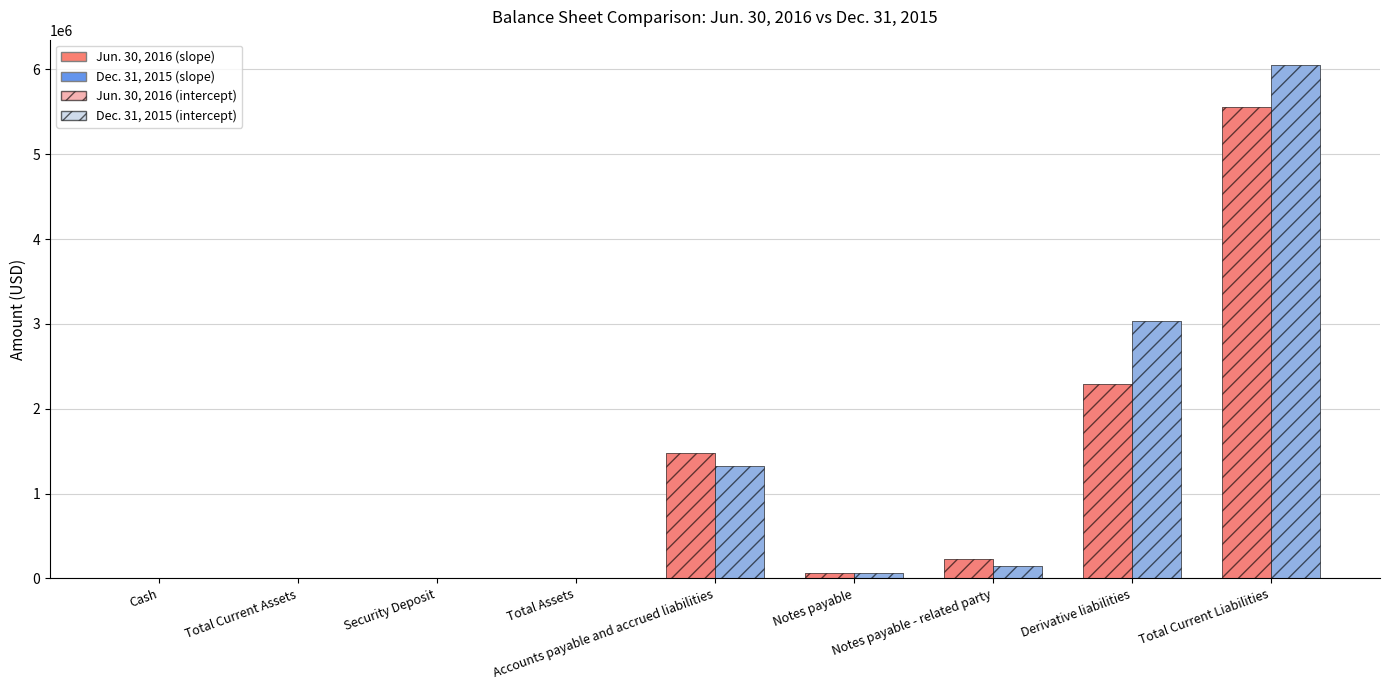

What position from the left is Notes payable - related party?

7